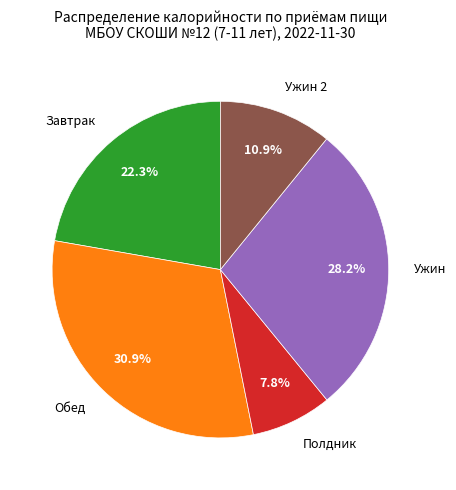

Rank the categories by value from highest to lowest.

Обед, Ужин, Завтрак, Ужин 2, Полдник